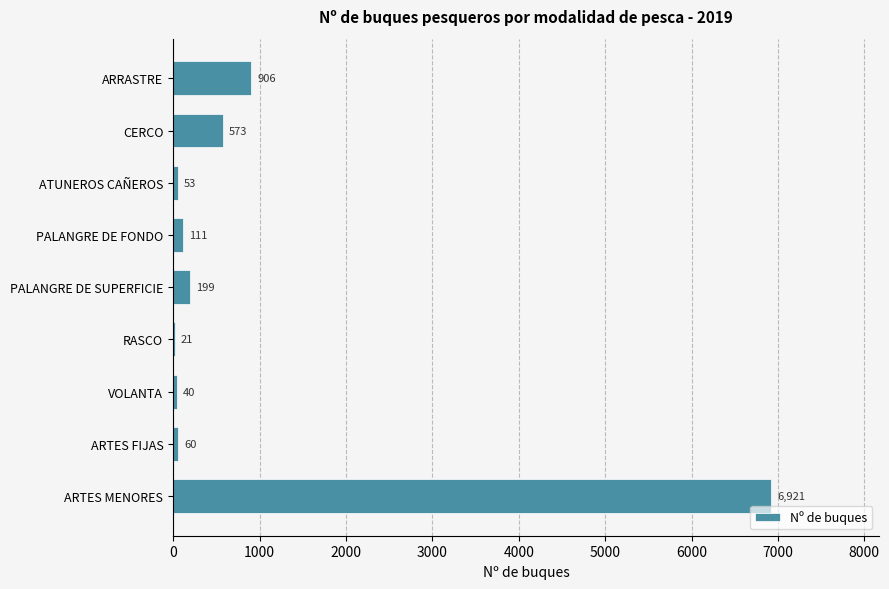

At which label is the value closest to 3471?

ARRASTRE